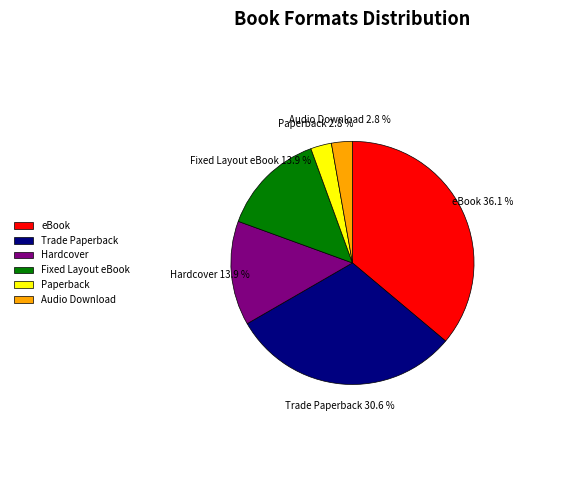

True or false: Fixed Layout eBook accounts for 14% of the total.

True